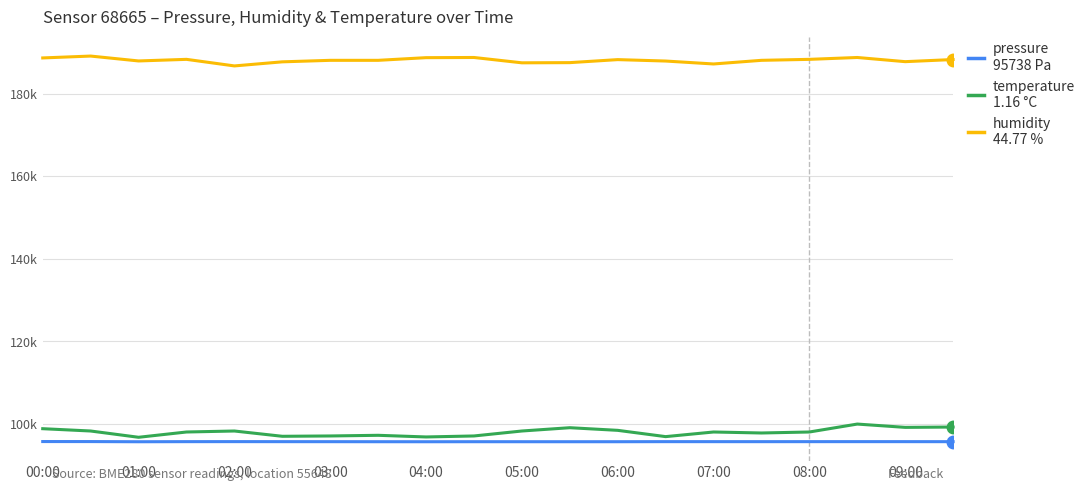

Is this an area chart (filled region under the line)?

No